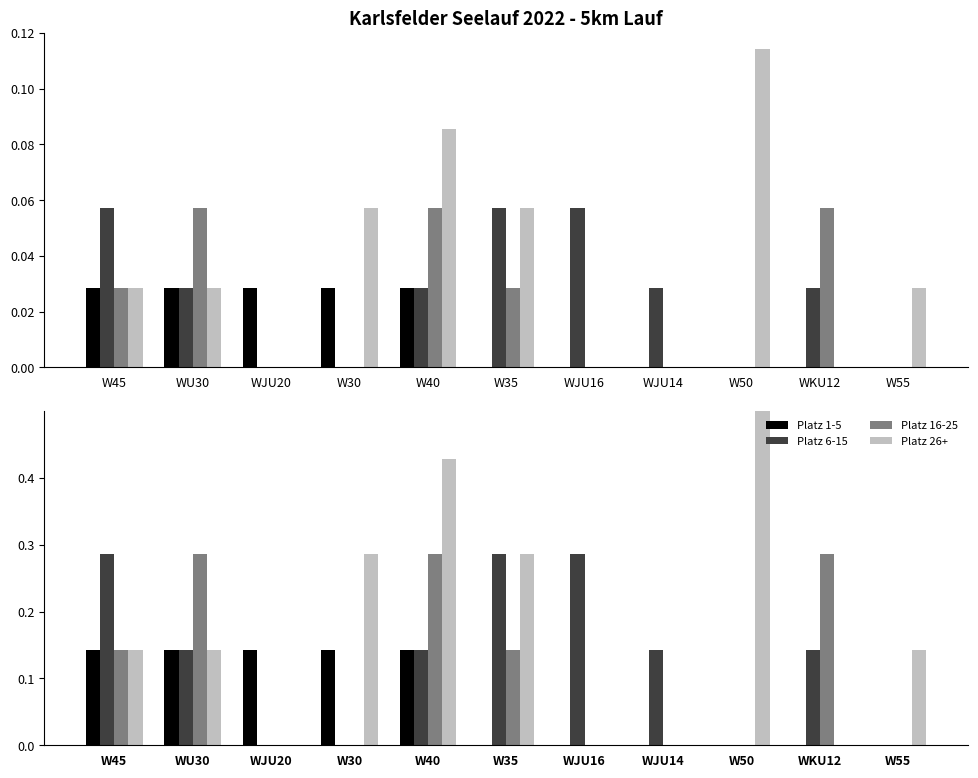

Is the value of Platz 6-15 at WU30 greater than the value of Platz 26+ at W45?

No